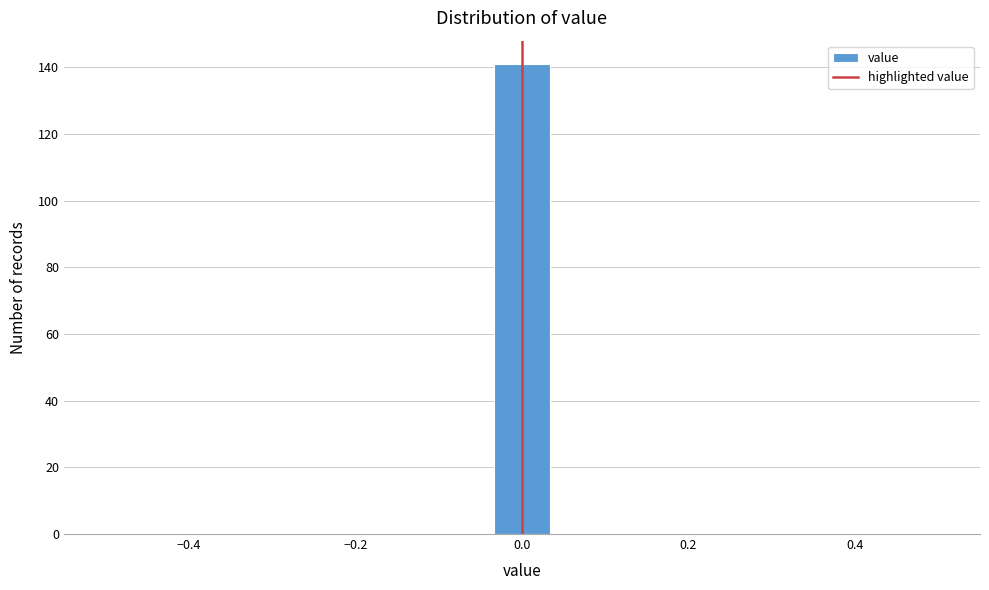

Read against the x-axis, roughly where is the centre of the tallest bar?

0.00